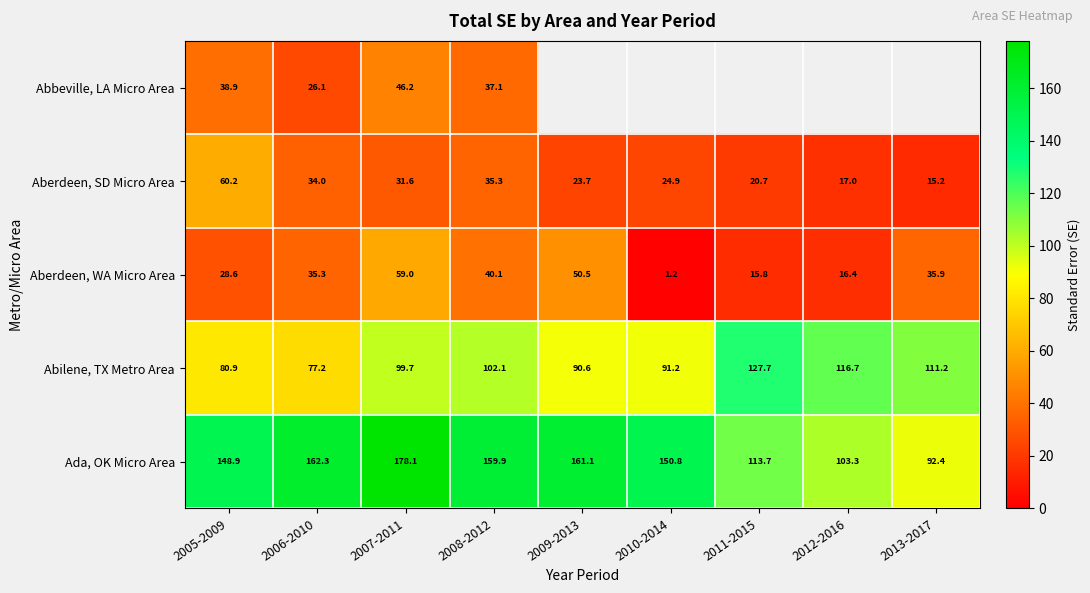

At 2005-2009, list the series in order from largest to smallest.

Ada, OK Micro Area, Abilene, TX Metro Area, Aberdeen, SD Micro Area, Abbeville, LA Micro Area, Aberdeen, WA Micro Area